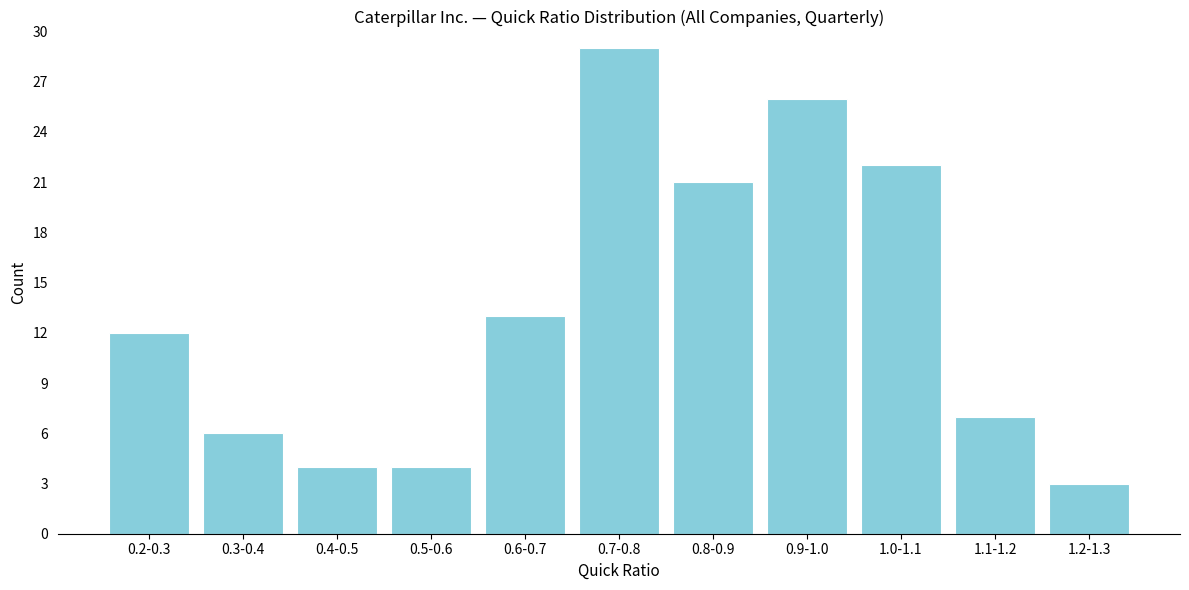

Reading left to right, list all the values displayed in this chart.

0.2-0.3=12	0.3-0.4=6	0.4-0.5=4	0.5-0.6=4	0.6-0.7=13	0.7-0.8=29	0.8-0.9=21	0.9-1.0=26	1.0-1.1=22	1.1-1.2=7	1.2-1.3=3